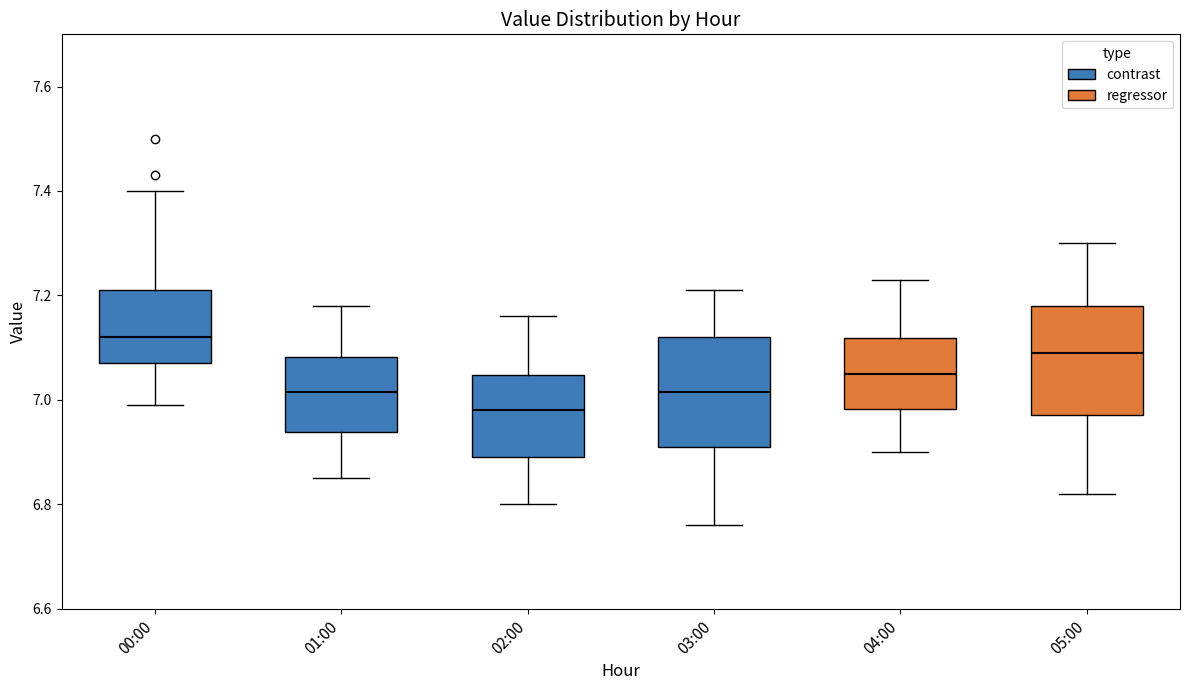

Reading left to right, read every box against the y-axis: the position of its median line, the range the box covers, and the ends of its whiskers. The values are not printed on the chart, so give them approximately, as read against the axis.

00:00: median 7.12, box 7.08 to 7.22, whiskers 7.00 to 7.40
01:00: median 7.02, box 6.94 to 7.08, whiskers 6.86 to 7.18
02:00: median 6.98, box 6.90 to 7.04, whiskers 6.80 to 7.16
03:00: median 7.02, box 6.92 to 7.12, whiskers 6.76 to 7.22
04:00: median 7.06, box 6.98 to 7.12, whiskers 6.90 to 7.24
05:00: median 7.10, box 6.98 to 7.18, whiskers 6.82 to 7.30